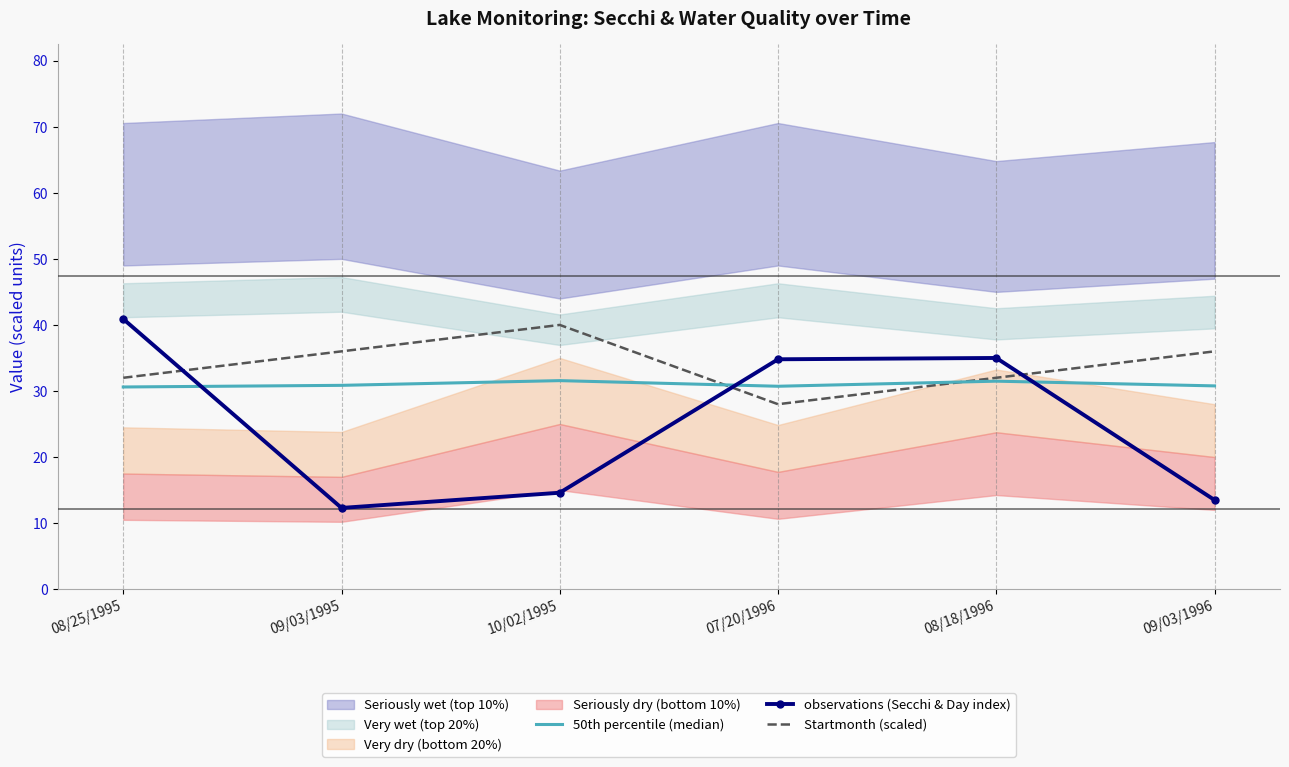

Read the observations (Secchi & Day index) value at 09/03/1996.

13.5